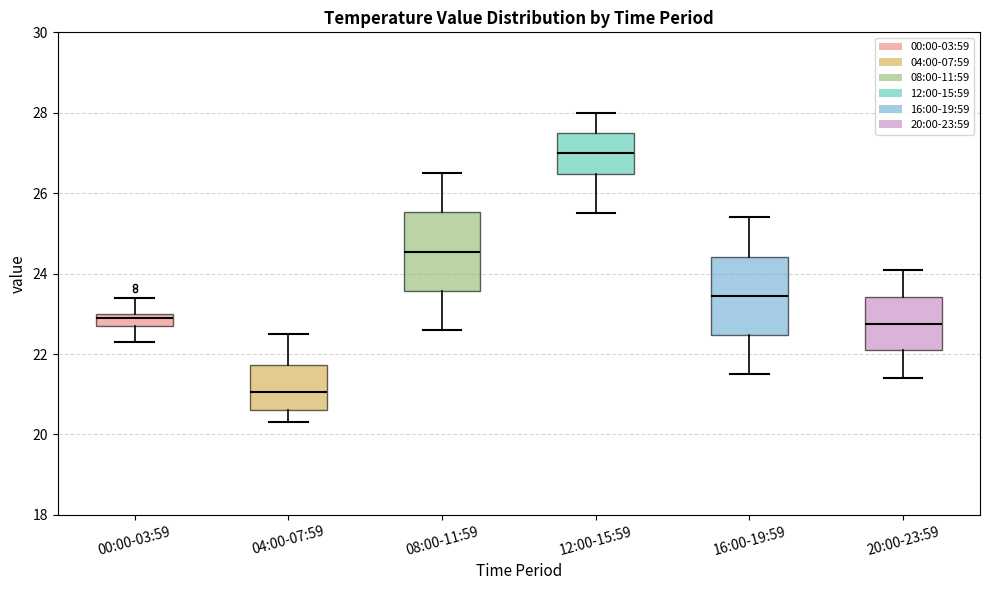

Where does the upper whisker of the box for 12:00-15:59 end on the y-axis? The values are not printed on the chart, so give them approximately, as read against the axis.

28.0